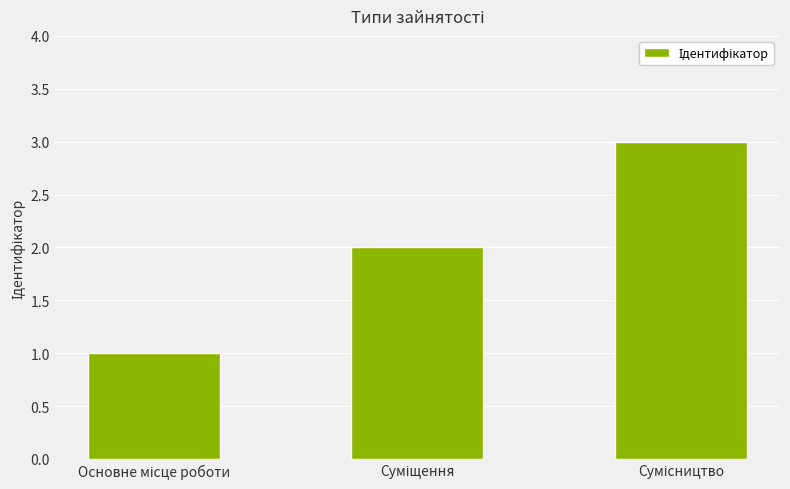

What is the maximum value shown in the chart?

3